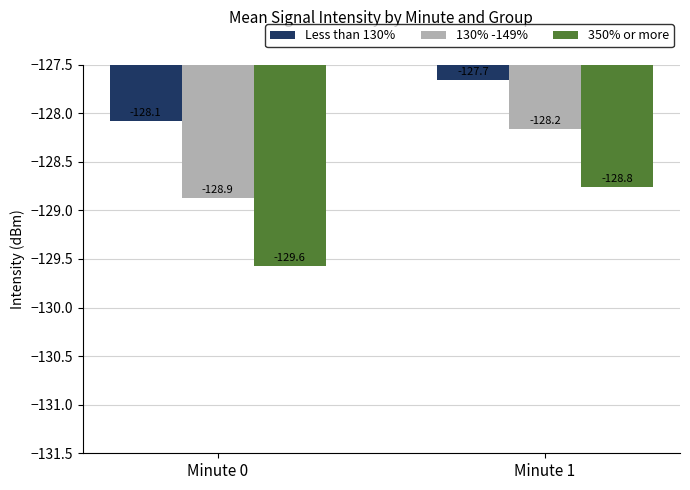

Which category has the highest value in the Less than 130% series?

Minute 1